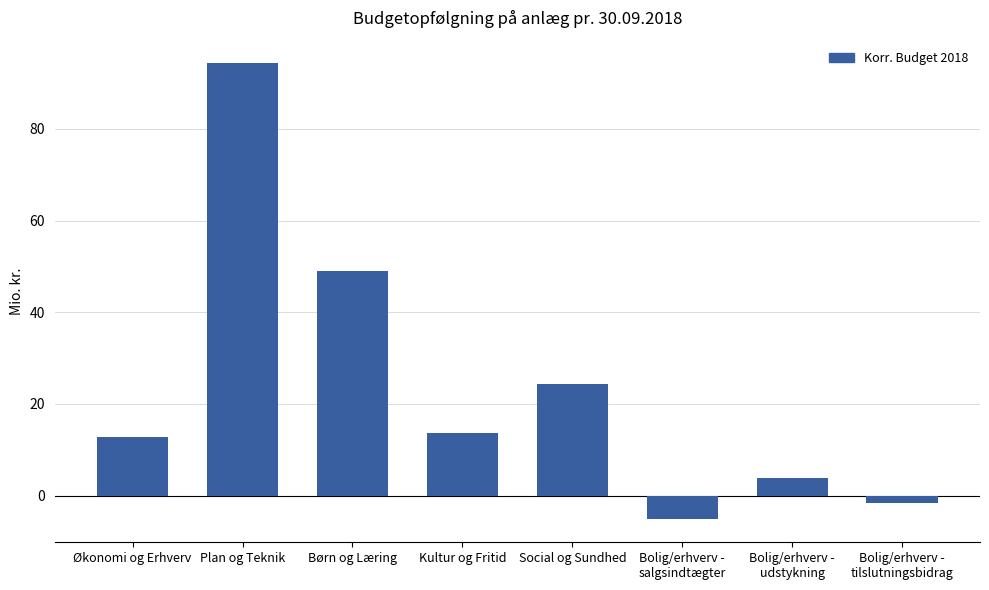

The value at Kultur og Fritid is 13.6. True or false?

True